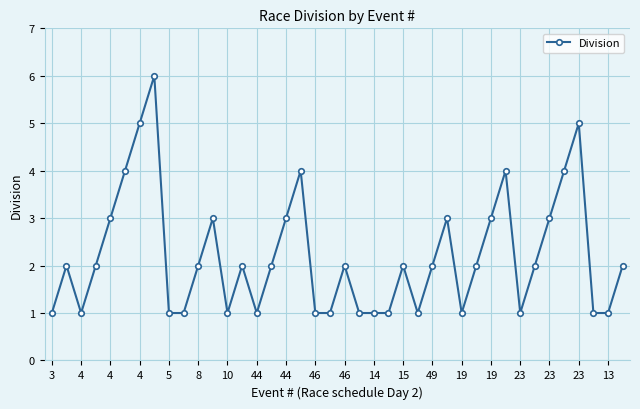

What is the sum of all values?

88